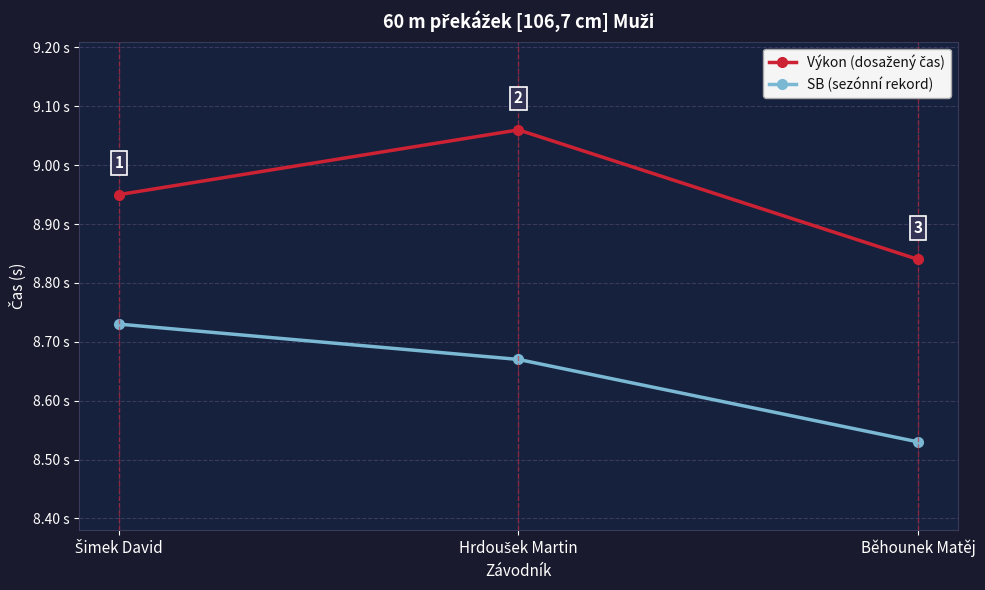

Does the chart have visible grid lines?

Yes